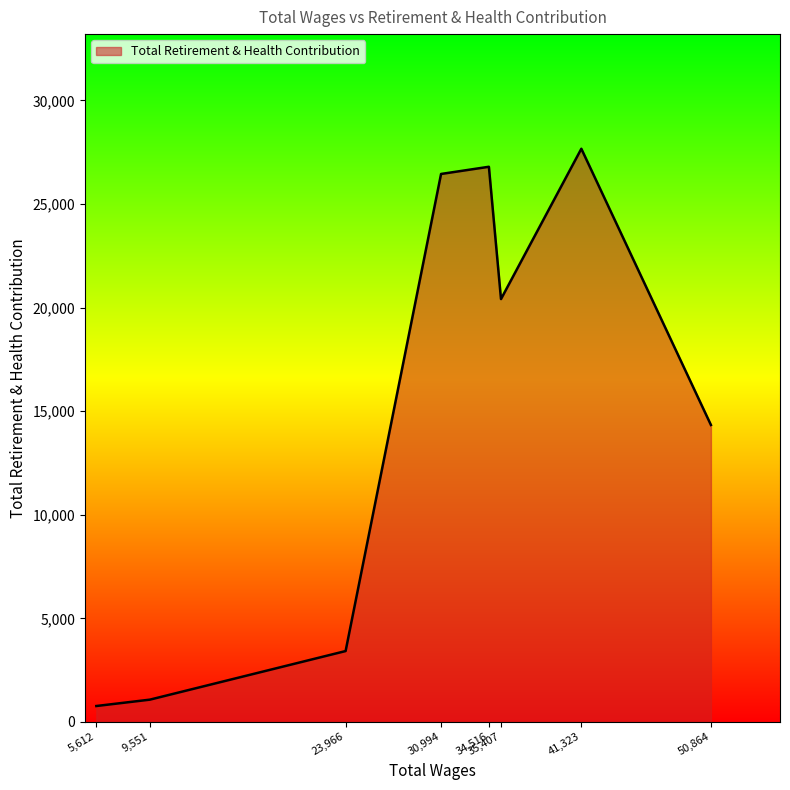

How many values are below 20409?

4